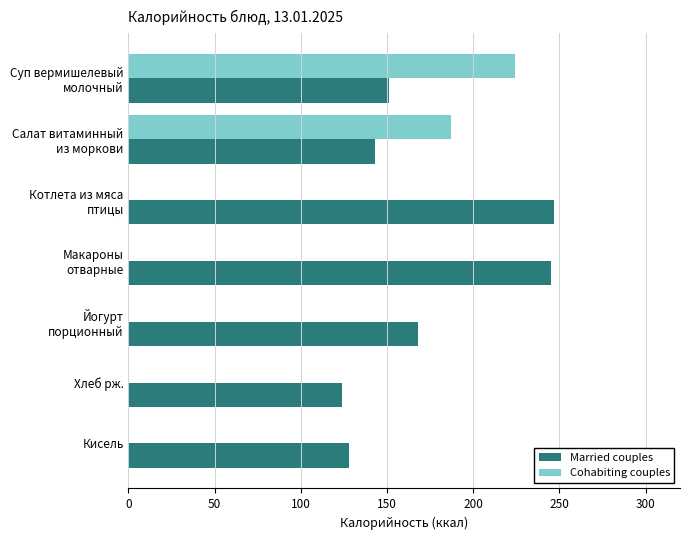

Count the Cohabiting couples values in the range 0 to 187.

6